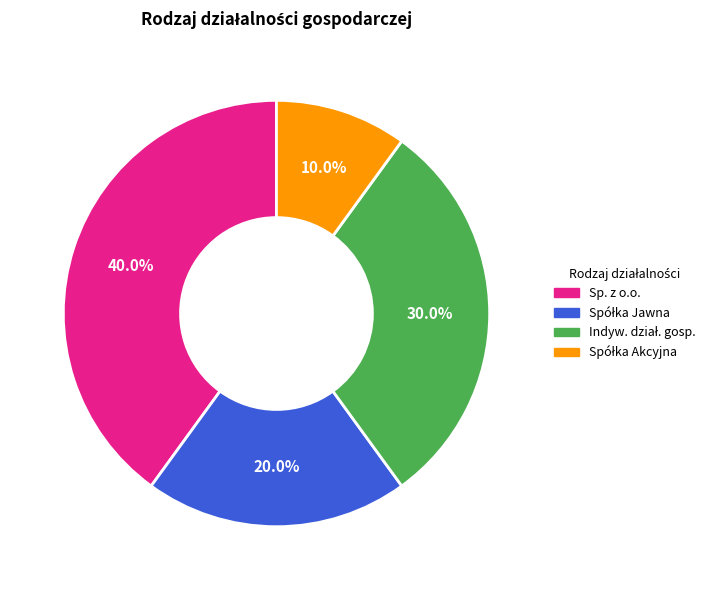

Is there a majority slice in this chart?

No